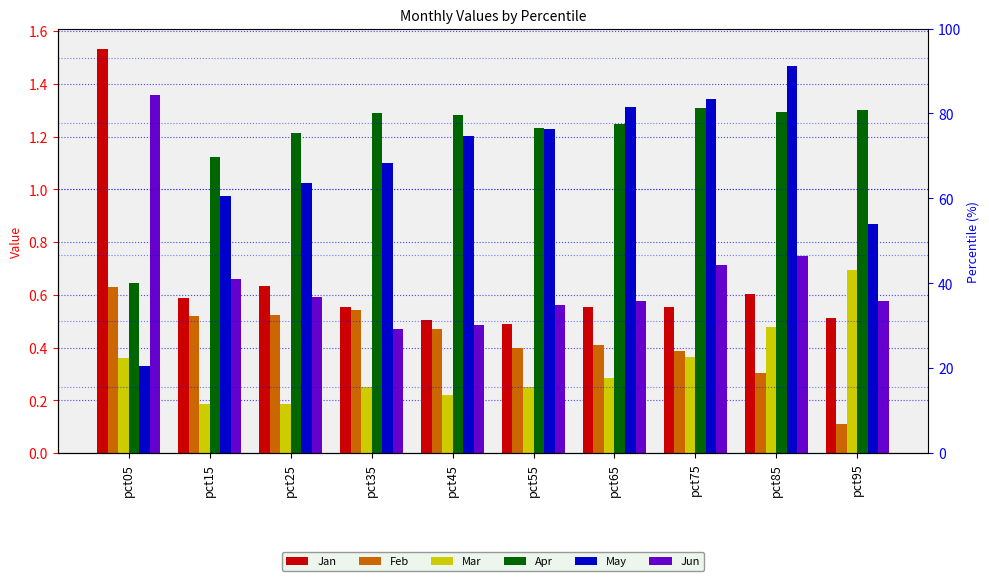

What is the spread (max minus min) of values at pct75?

1.0